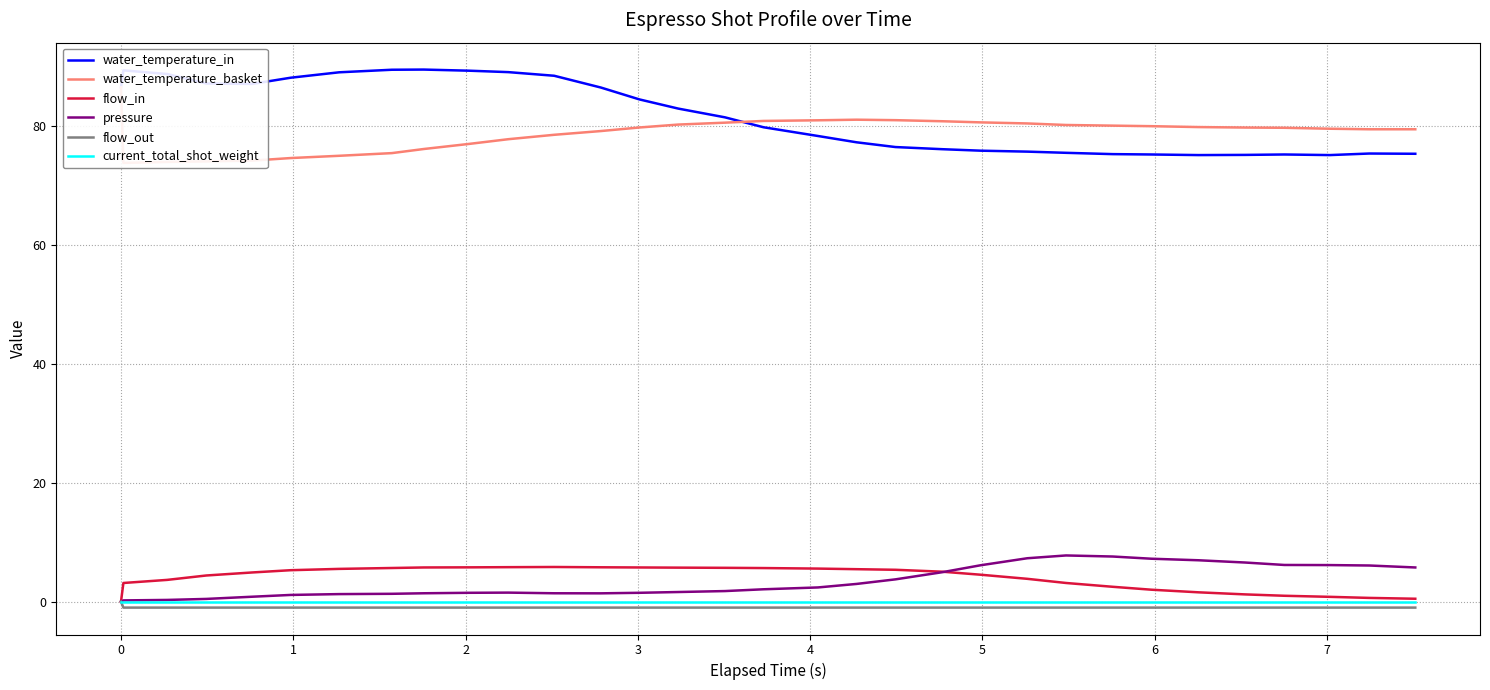

What is the average value of the flow_out series?

-1.0